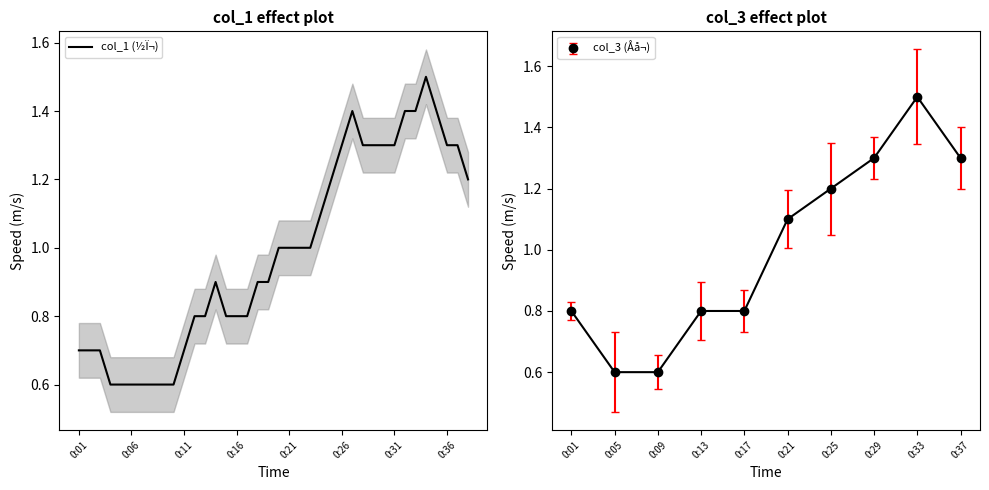

Count the col_3 (Åå¬) values in the range 0 to 1.

5